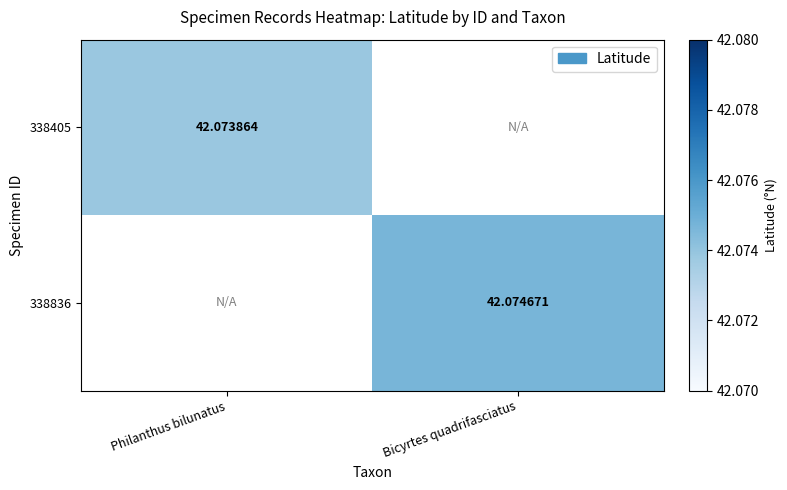

List the labels in order of 338405 value, largest first.

Philanthus bilunatus, Bicyrtes quadrifasciatus